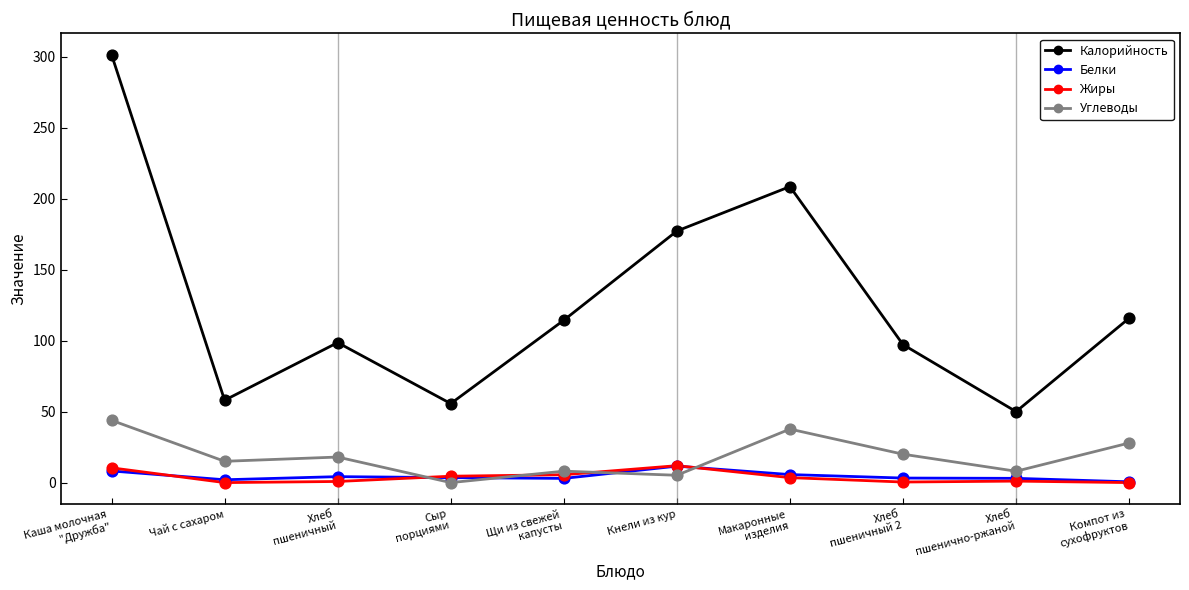

Which series has the largest range (max minus min)?

Калорийность